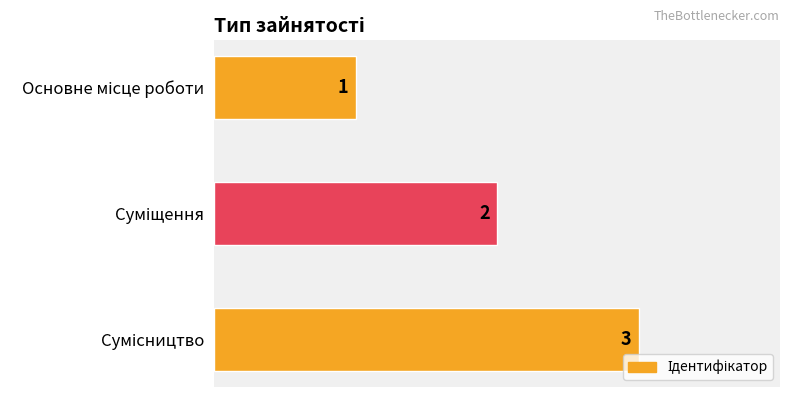

Count the number of data series in this chart.

1